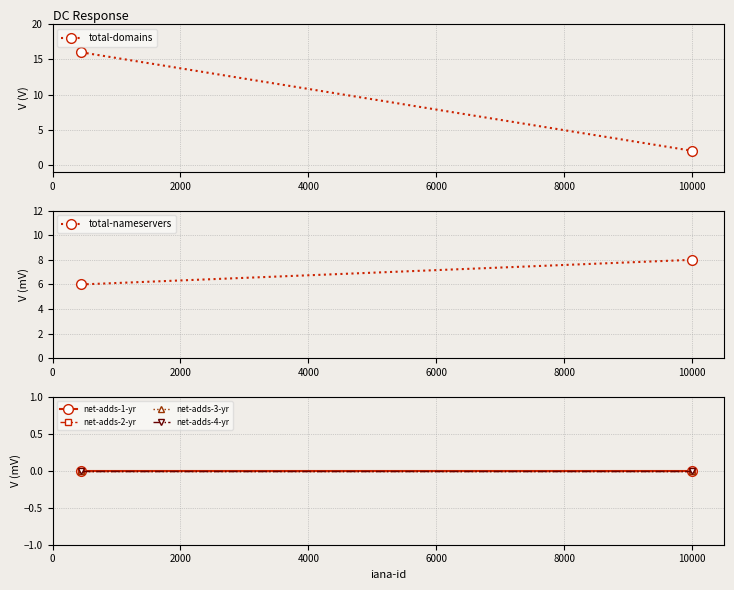

How many categories are shown in the chart?

2